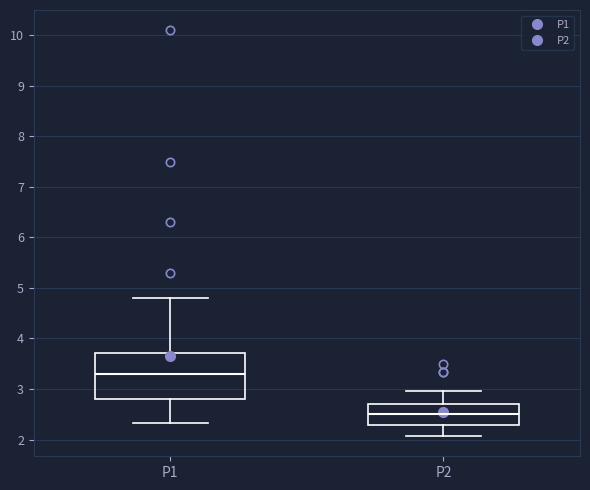

Comparing the boxes themselves (not the whiskers), which one is the tallest?

P1